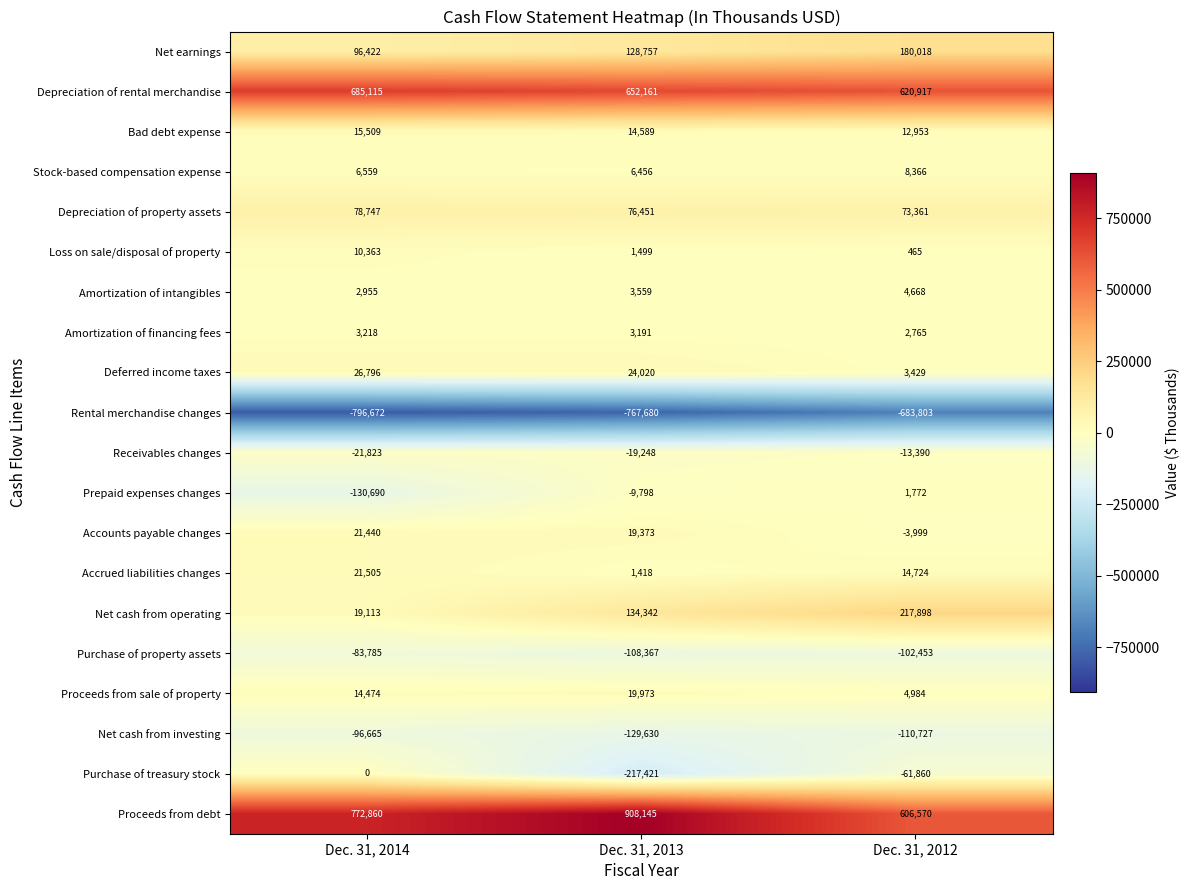

True or false: Net cash from operating has a value of 28348 at Dec. 31, 2013.

False